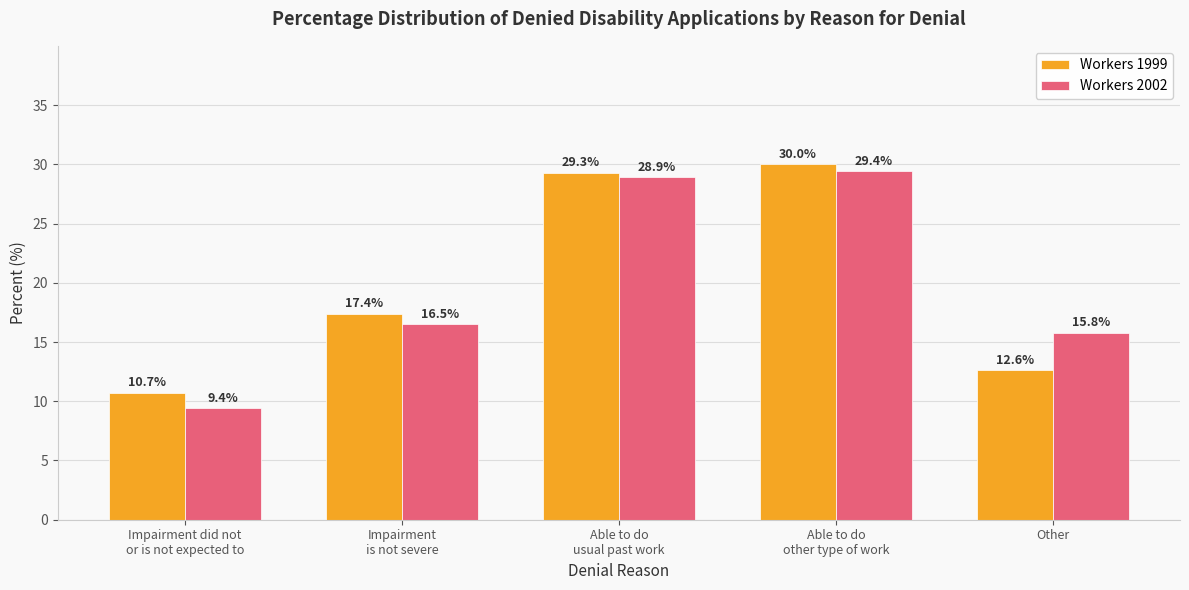

Reading left to right, list all the values displayed in this chart.

Workers 1999: Impairment did not
or is not expected to=10.7	Impairment
is not severe=17.4	Able to do
usual past work=29.3	Able to do
other type of work=30.0	Other=12.6
Workers 2002: Impairment did not
or is not expected to=9.4	Impairment
is not severe=16.5	Able to do
usual past work=28.9	Able to do
other type of work=29.4	Other=15.8